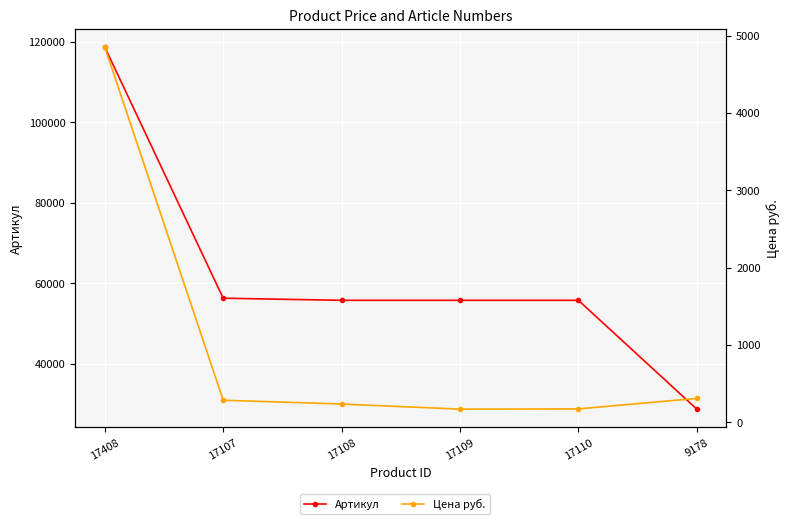

How many categories are shown in the chart?

6